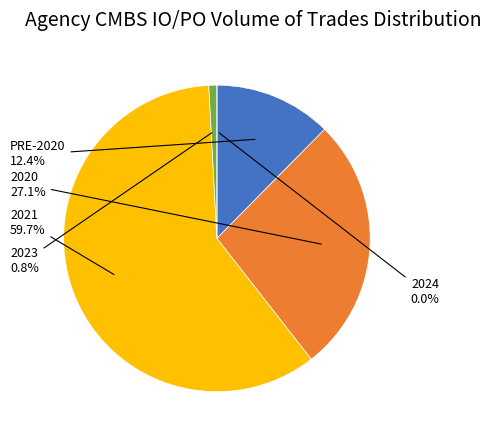

Rank the categories by value from lowest to highest.

2024, 2023, PRE-2020, 2020, 2021